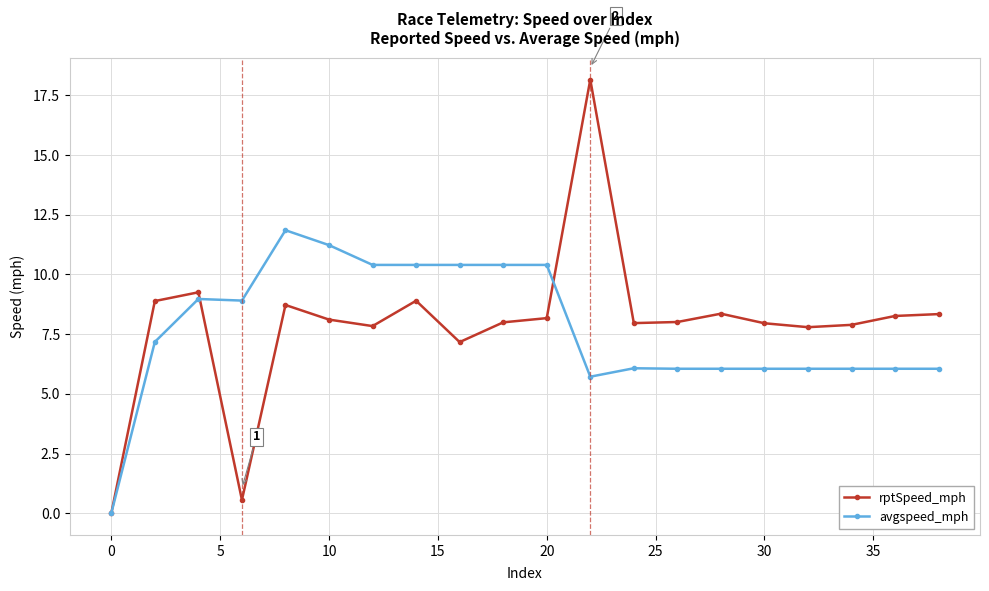

Which series has the widest spread of values?

rptSpeed_mph